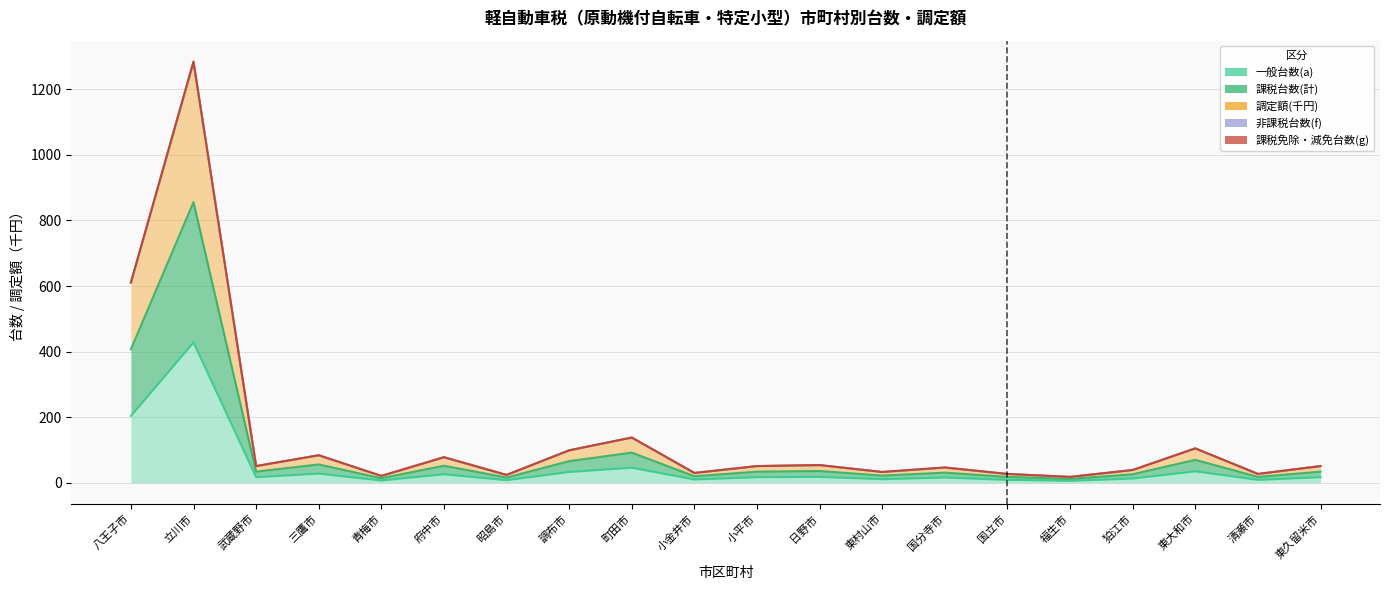

How many values in the 一般台数(a) series are below 17?

9